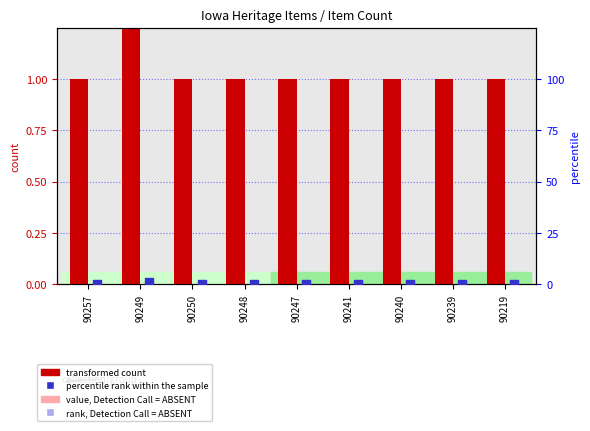

Which series has the largest total across all categories?

transformed count